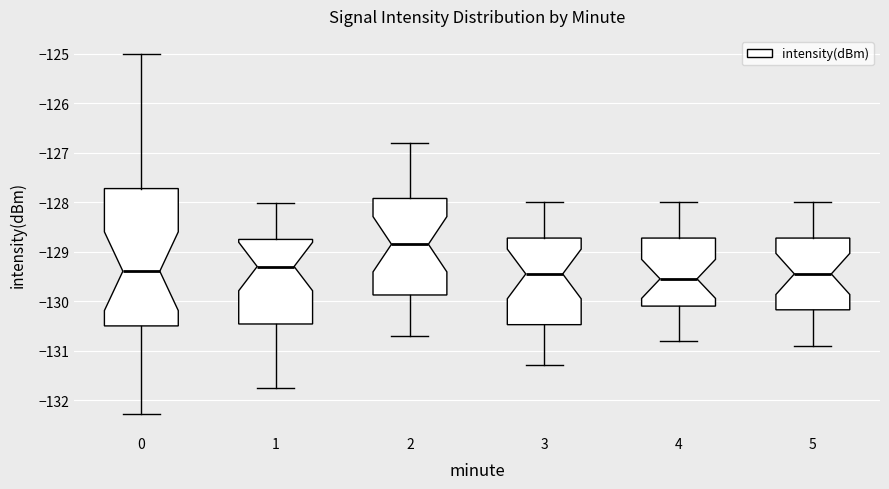

Reading left to right, transcribe this box plot: for each box, give where its median line is, the range the box spans, and where its two whiskers end, as read against the y-axis. The values are not printed on the chart, so give them approximately, as read against the axis.

0: median -129.4, box -130.5 to -127.7, whiskers -132.3 to -125.0
1: median -129.3, box -130.5 to -128.8, whiskers -131.8 to -128.0
2: median -128.8, box -129.9 to -127.9, whiskers -130.7 to -126.8
3: median -129.4, box -130.5 to -128.7, whiskers -131.3 to -128.0
4: median -129.5, box -130.1 to -128.7, whiskers -130.8 to -128.0
5: median -129.4, box -130.2 to -128.7, whiskers -130.9 to -128.0